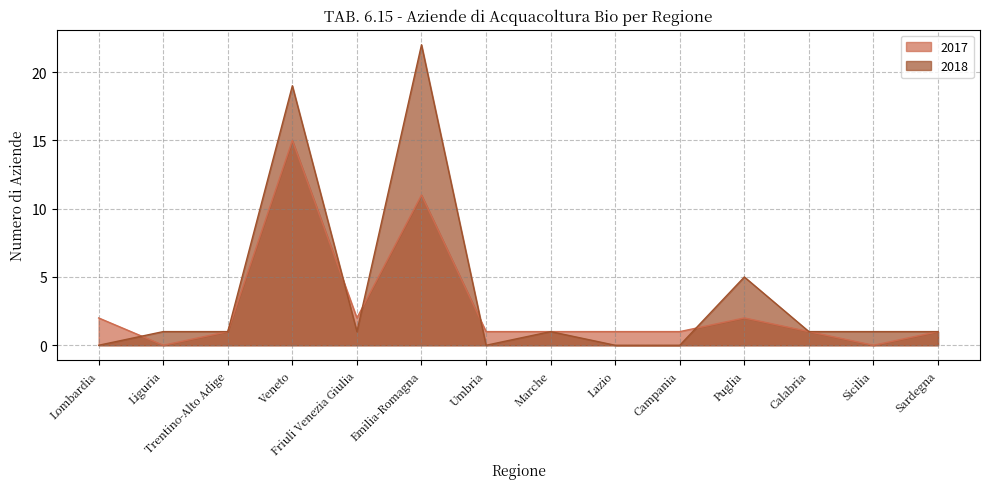

Which label corresponds to the smallest value in the chart?

Liguria